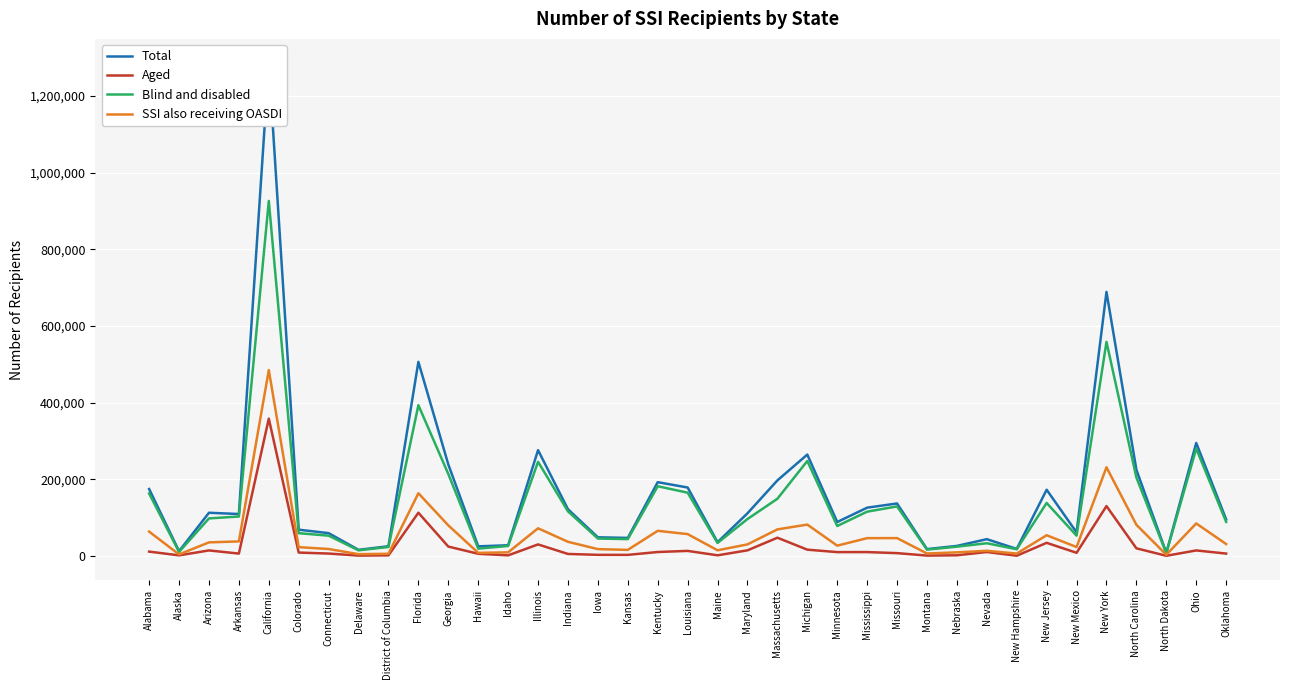

At Colorado, list the series in order from largest to smallest.

Total, Blind and disabled, SSI also receiving OASDI, Aged